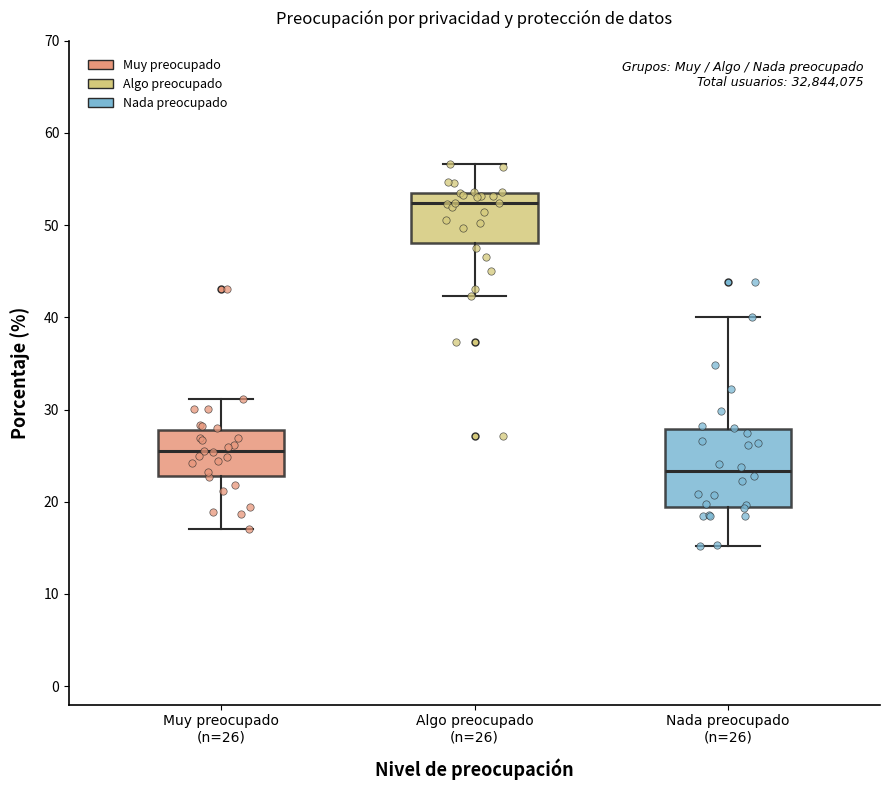

Reading left to right, read every box against the y-axis: the position of its median line, the range the box covers, and the ends of its whiskers. The values are not printed on the chart, so give them approximately, as read against the axis.

Muy preocupado (n=26): median 25, box 23 to 28, whiskers 17 to 31
Algo preocupado (n=26): median 52, box 48 to 53, whiskers 42 to 57
Nada preocupado (n=26): median 23, box 19 to 28, whiskers 15 to 40